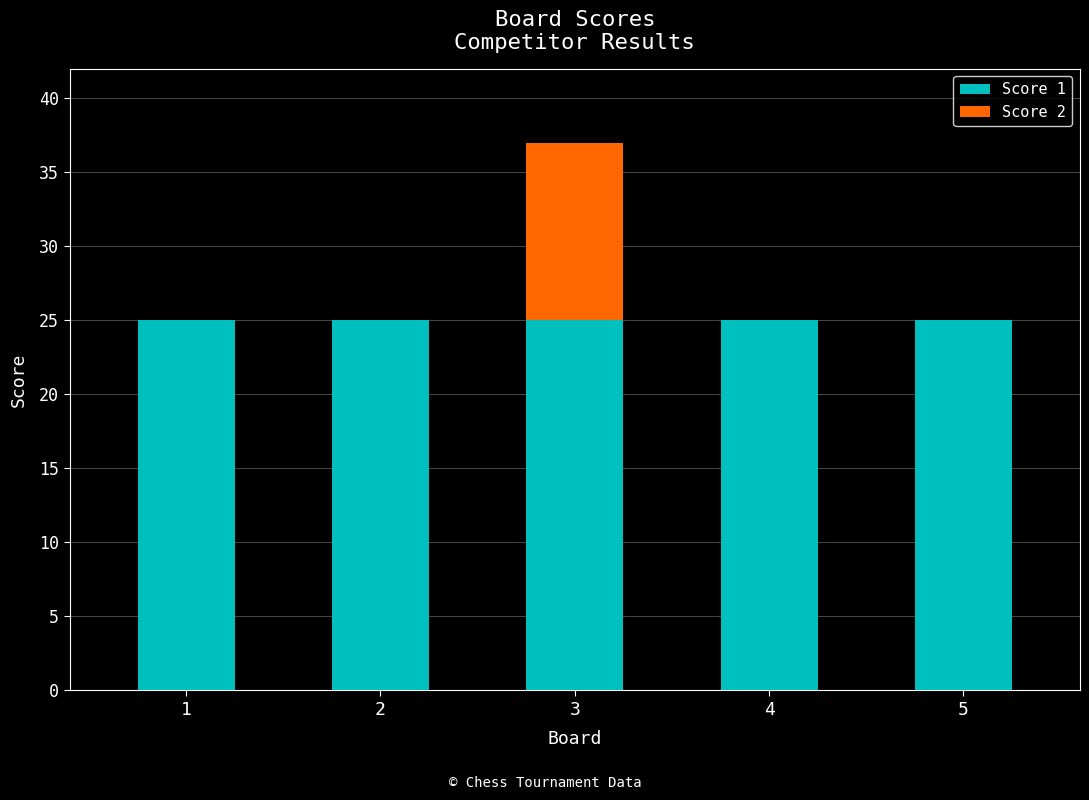

What is the total value across all series at 5?

25